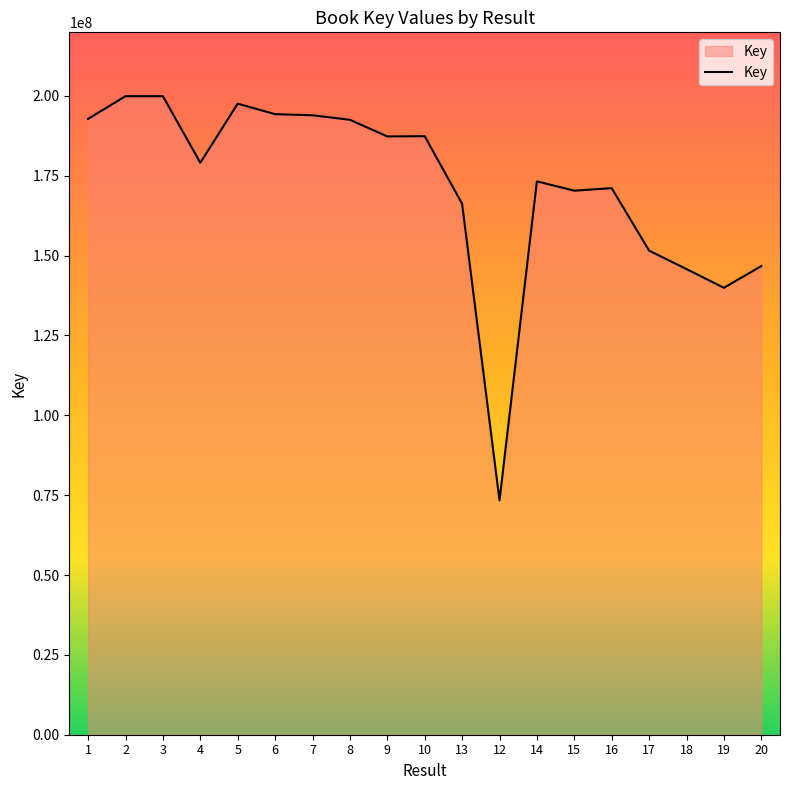

The chart shows a value of 179057321 at 4. True or false?

True